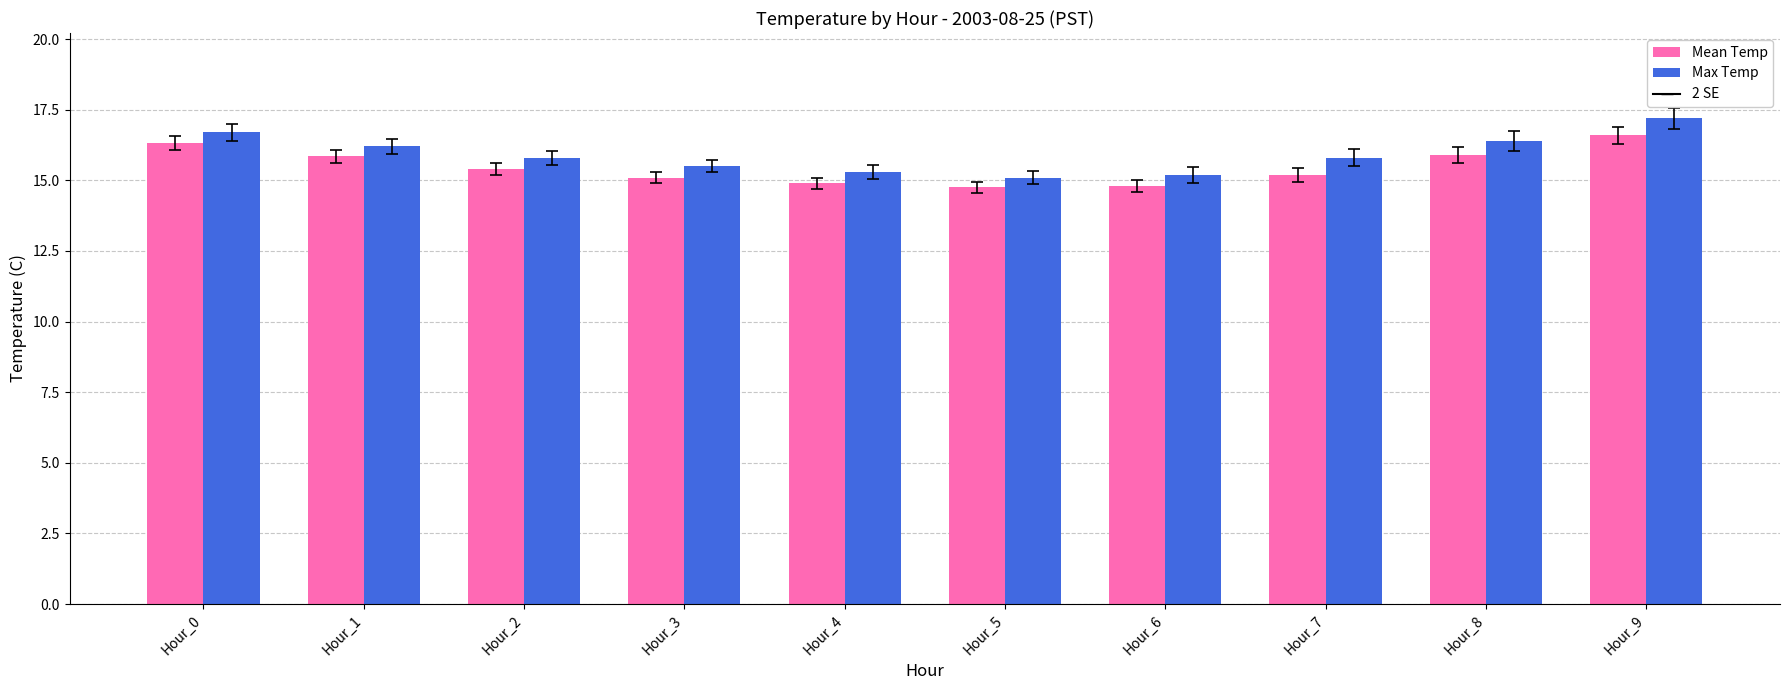

Rank the series at Hour_8 from highest to lowest value.

Max Temp, Mean Temp